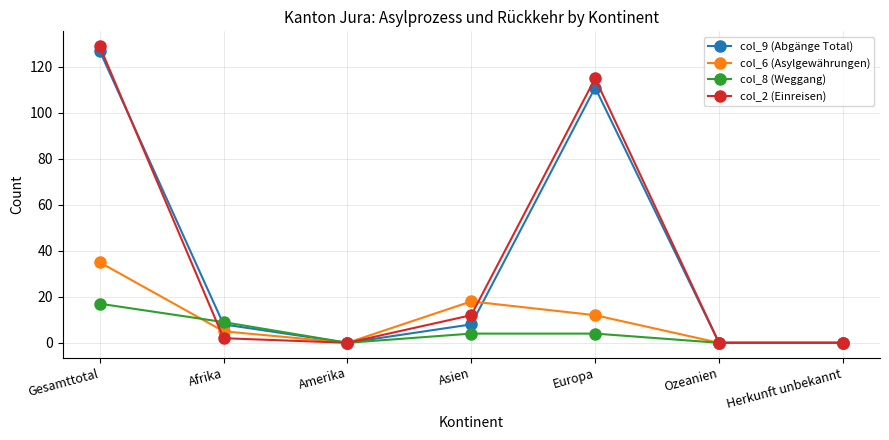

What is the label of the 3rd point from the left?

Amerika